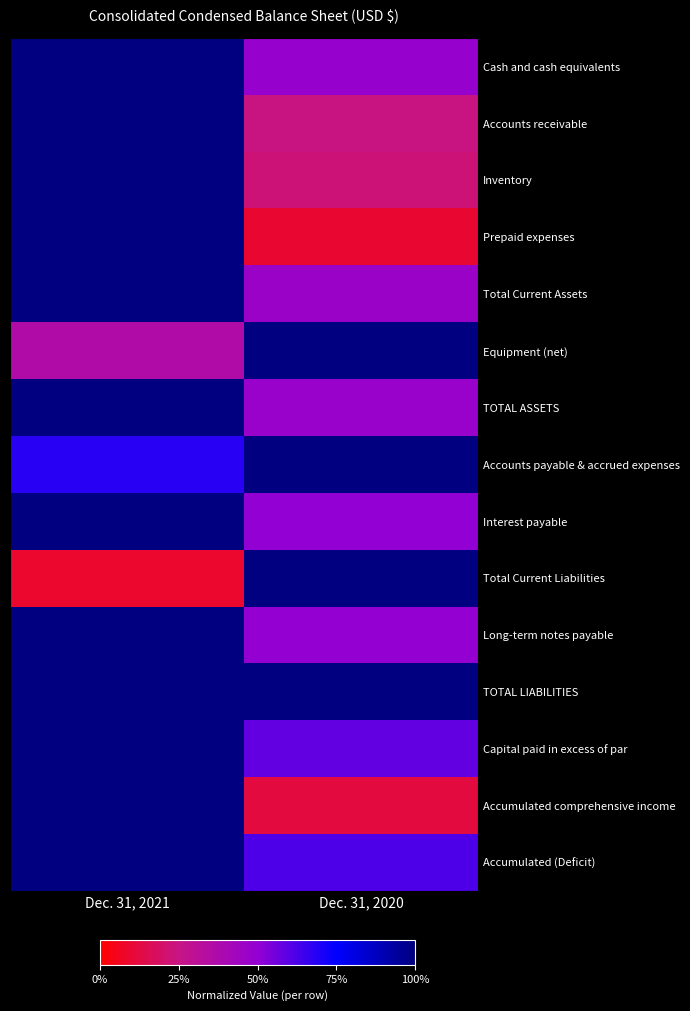

Reading right to left, extract all data points from this chart.

Cash and cash equivalents: Dec. 31, 2020=0.5	Dec. 31, 2021=1.0
Accounts receivable: Dec. 31, 2020=0.2	Dec. 31, 2021=1.0
Inventory: Dec. 31, 2020=0.2	Dec. 31, 2021=1.0
Prepaid expenses: Dec. 31, 2020=0.1	Dec. 31, 2021=1.0
Total Current Assets: Dec. 31, 2020=0.5	Dec. 31, 2021=1.0
Equipment (net): Dec. 31, 2020=1.0	Dec. 31, 2021=0.4
TOTAL ASSETS: Dec. 31, 2020=0.5	Dec. 31, 2021=1.0
Accounts payable & accrued expenses: Dec. 31, 2020=1.0	Dec. 31, 2021=0.7
Interest payable: Dec. 31, 2020=0.5	Dec. 31, 2021=1.0
Total Current Liabilities: Dec. 31, 2020=1.0	Dec. 31, 2021=0.1
Long-term notes payable: Dec. 31, 2020=0.5	Dec. 31, 2021=1.0
TOTAL LIABILITIES: Dec. 31, 2020=1.0	Dec. 31, 2021=1.0
Capital paid in excess of par: Dec. 31, 2020=0.6	Dec. 31, 2021=1.0
Accumulated comprehensive income: Dec. 31, 2020=0.1	Dec. 31, 2021=1.0
Accumulated (Deficit): Dec. 31, 2020=0.6	Dec. 31, 2021=1.0